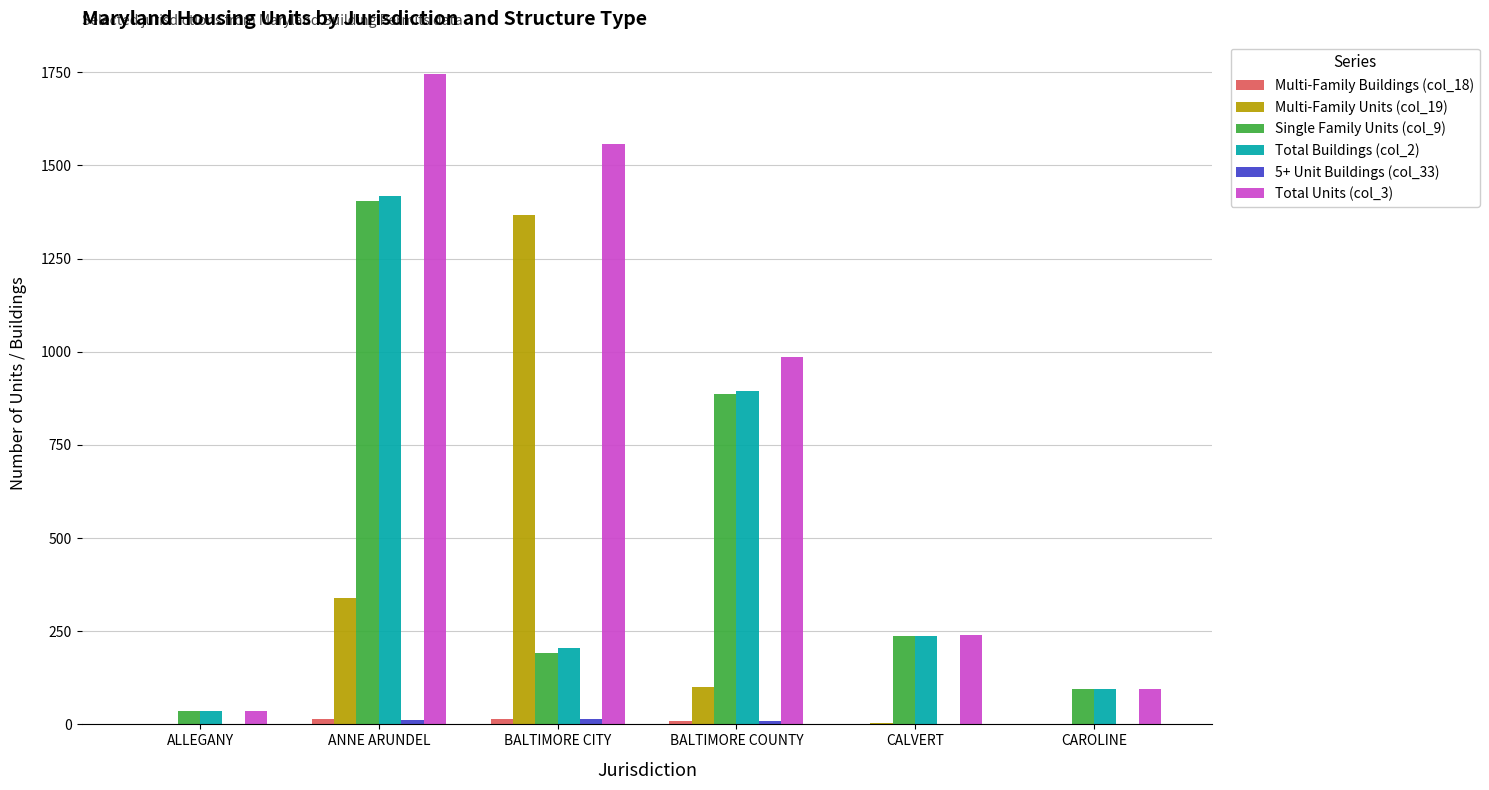

Which series has the largest total across all categories?

Total Units (col_3)